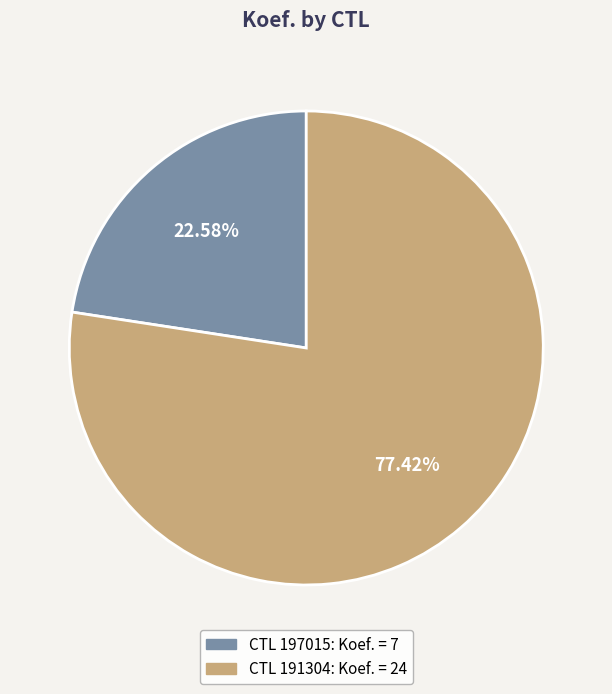

Does any single category account for the majority?

Yes